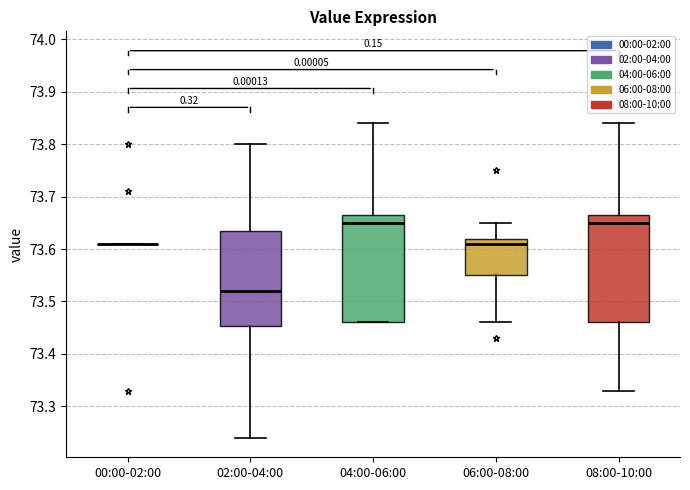

Reading left to right, transcribe this box plot: for each box, give where its median line is, the range the box spans, and where its two whiskers end, as read against the y-axis. The values are not printed on the chart, so give them approximately, as read against the axis.

00:00-02:00: box collapsed to a line at 73.61, whiskers 73.61 to 73.61
02:00-04:00: median 73.52, box 73.45 to 73.64, whiskers 73.24 to 73.80
04:00-06:00: median 73.65, box 73.46 to 73.67, whiskers 73.46 to 73.84
06:00-08:00: median 73.61, box 73.55 to 73.62, whiskers 73.46 to 73.65
08:00-10:00: median 73.65, box 73.46 to 73.67, whiskers 73.33 to 73.84